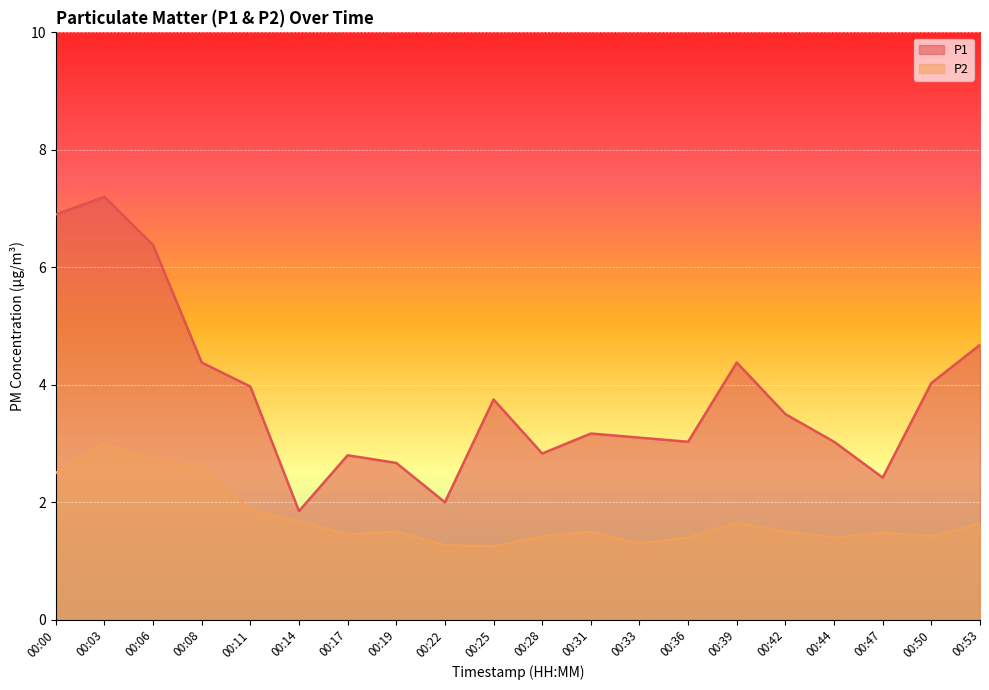

Reading right to left, list all the values displayed in this chart.

P1: 4.7	4.0	2.4	3.0	3.5	4.4	3.0	3.1	3.2	2.8	3.8	2.0	2.7	2.8	1.9	4.0	4.4	6.4	7.2	6.9
P2: 1.6	1.4	1.5	1.4	1.5	1.6	1.4	1.3	1.5	1.4	1.2	1.3	1.5	1.4	1.7	1.9	2.6	2.7	3.0	2.5